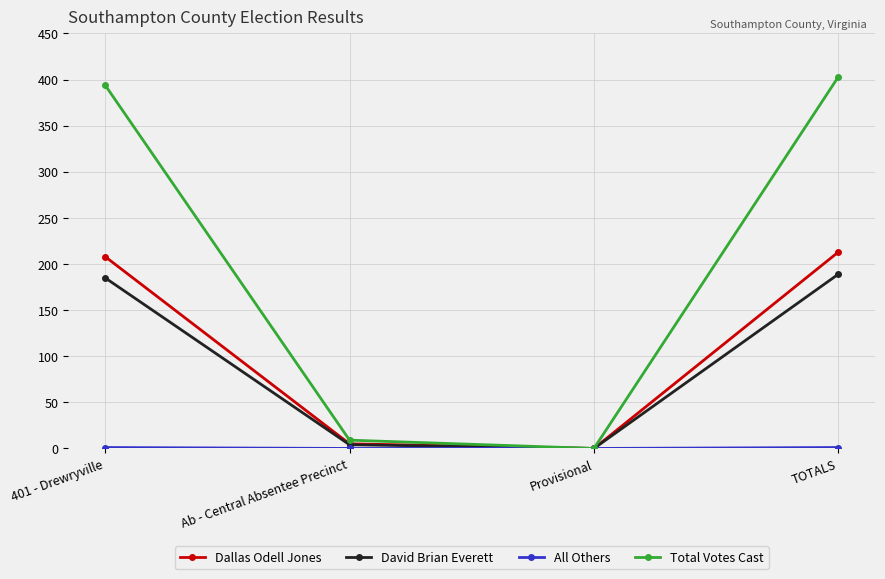

At which label does David Brian Everett reach its minimum?

Provisional